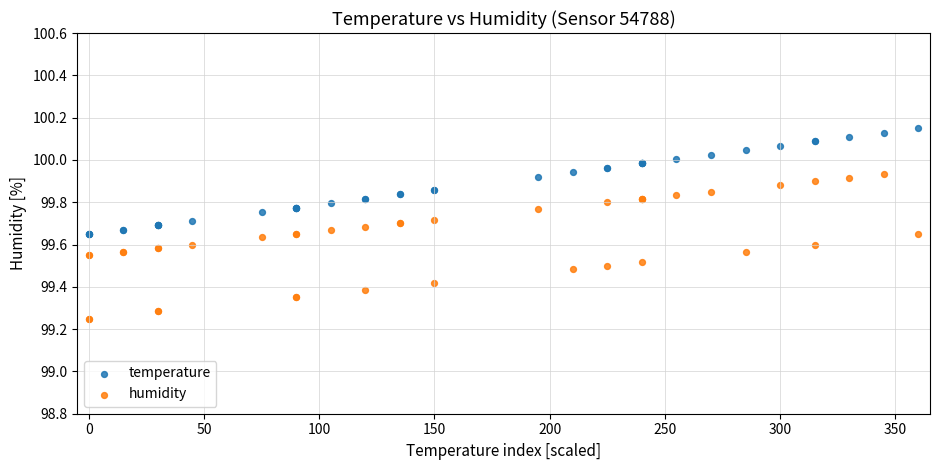

Which series reaches the maximum Y coordinate?

temperature